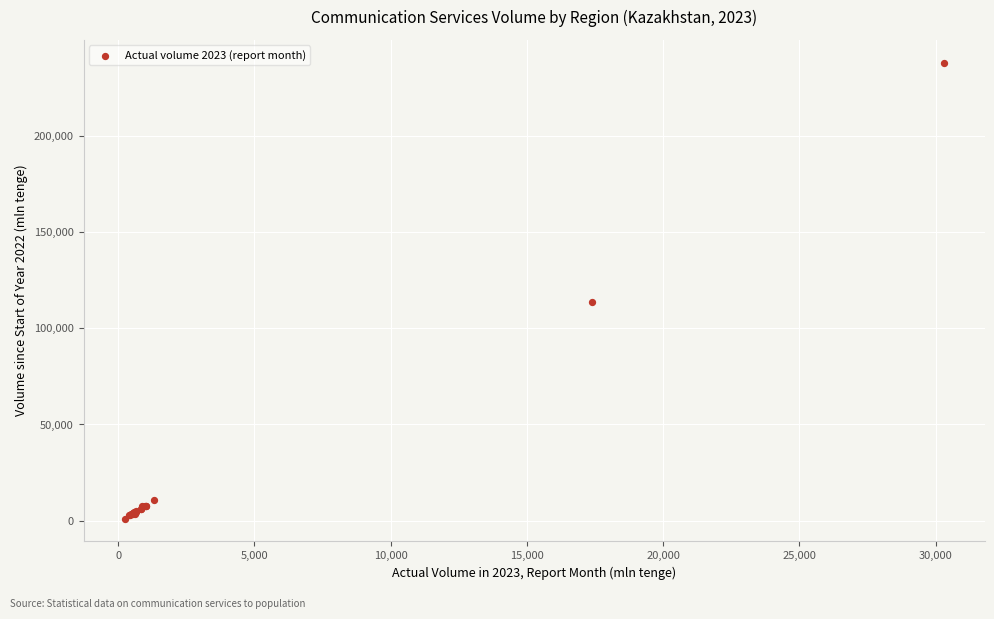

What Y value in the scatter plot is closest to 119477?

113768.4